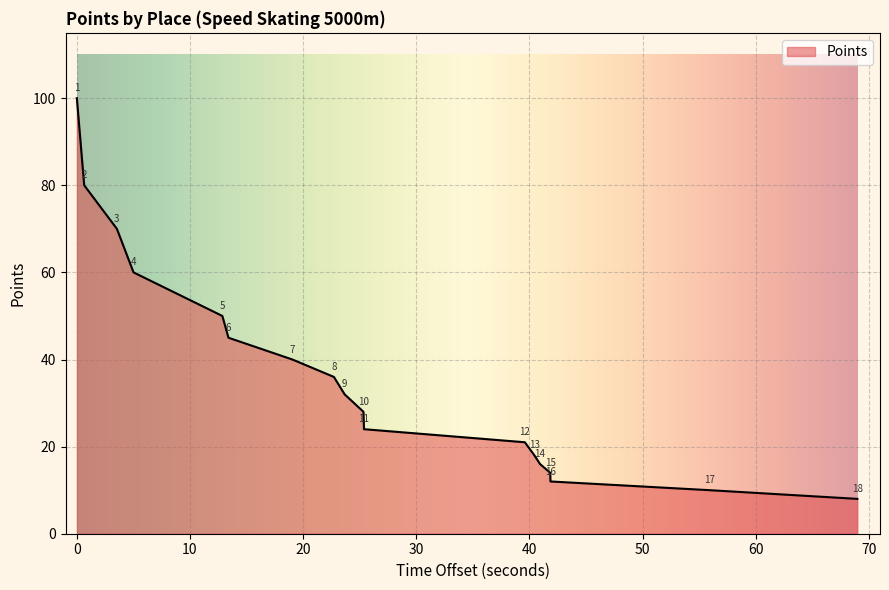

What is the greatest value displayed?

100